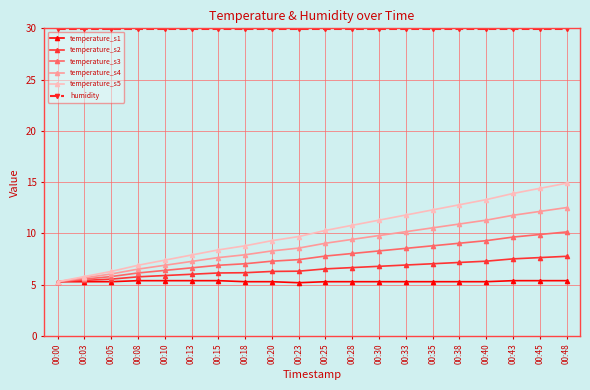

The value of temperature_s4 at 00:38 is 10.9. True or false?

True